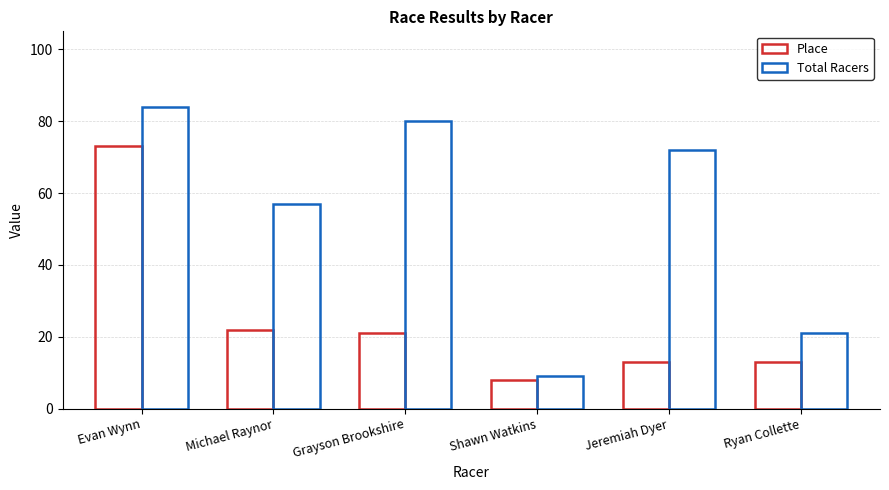

Between Evan Wynn and Ryan Collette, which series saw the biggest shift?

Total Racers